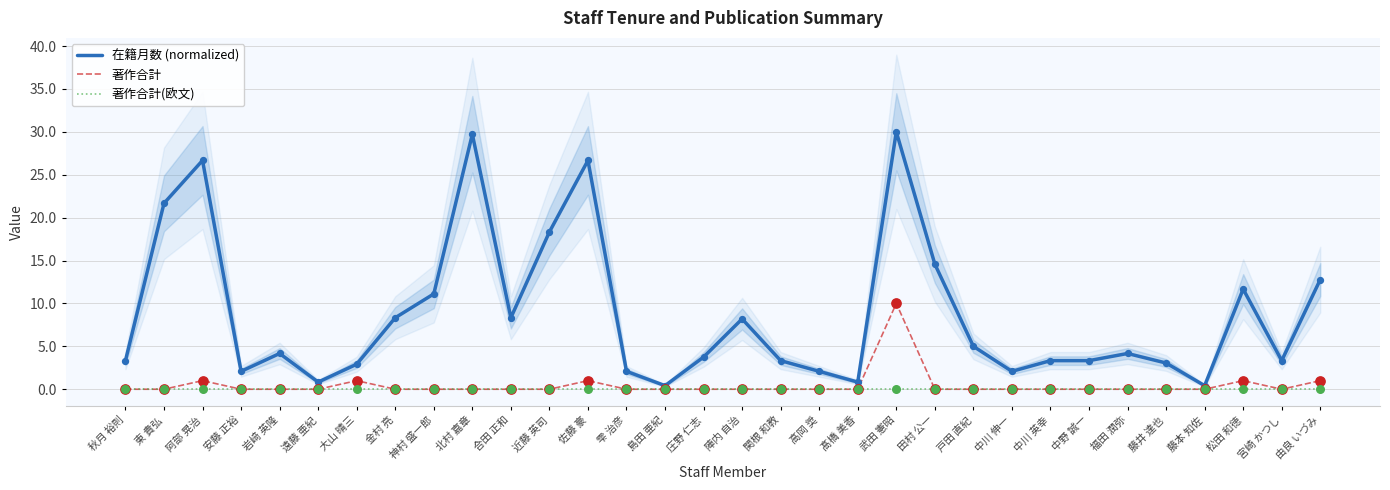

At how many categories does at least one series exceed 22?

4